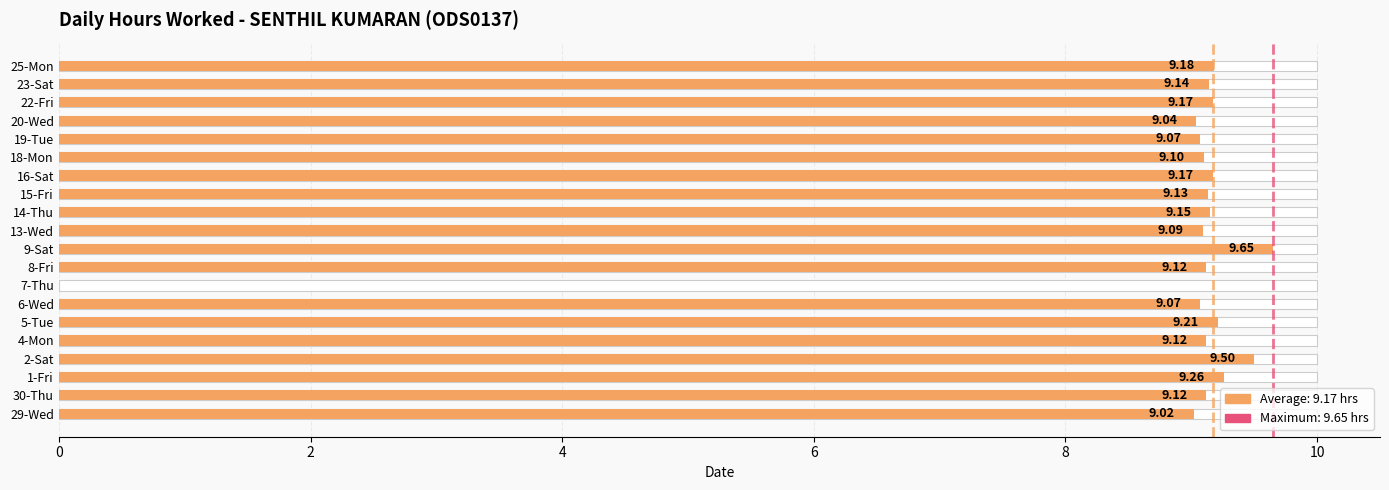

Is it true that the value at 13-Wed is 9.1?

True